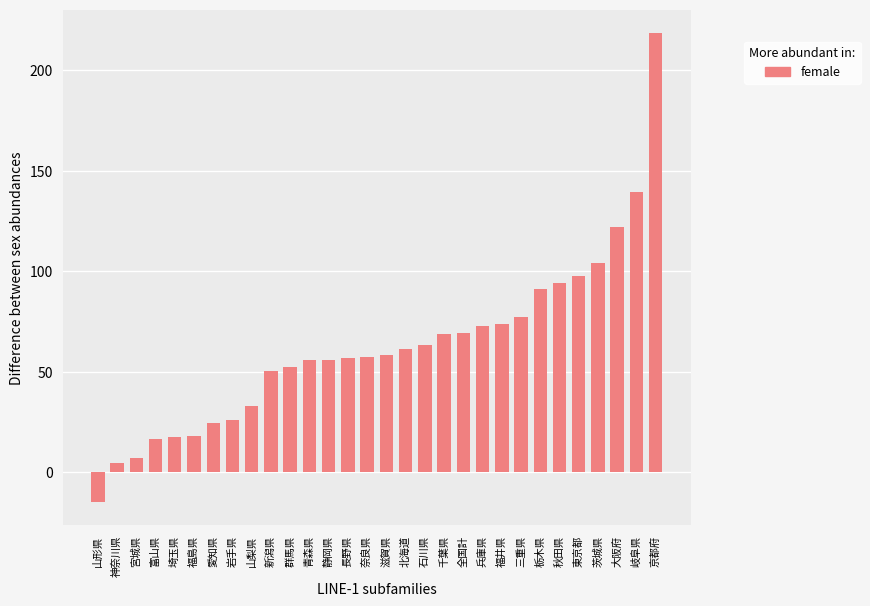

How many data points are above 58?

15